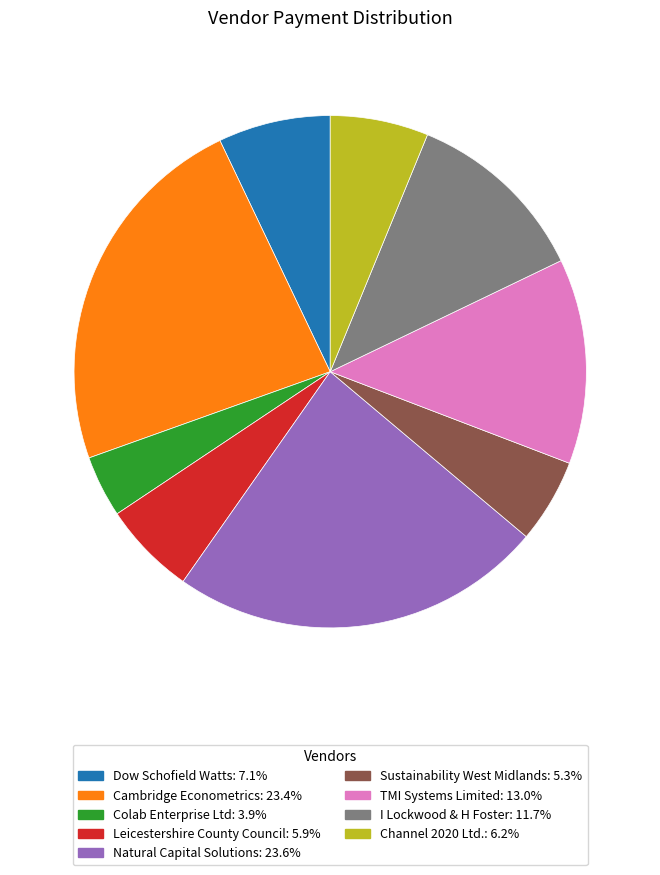

True or false: I Lockwood & H Foster accounts for 12% of the total.

True